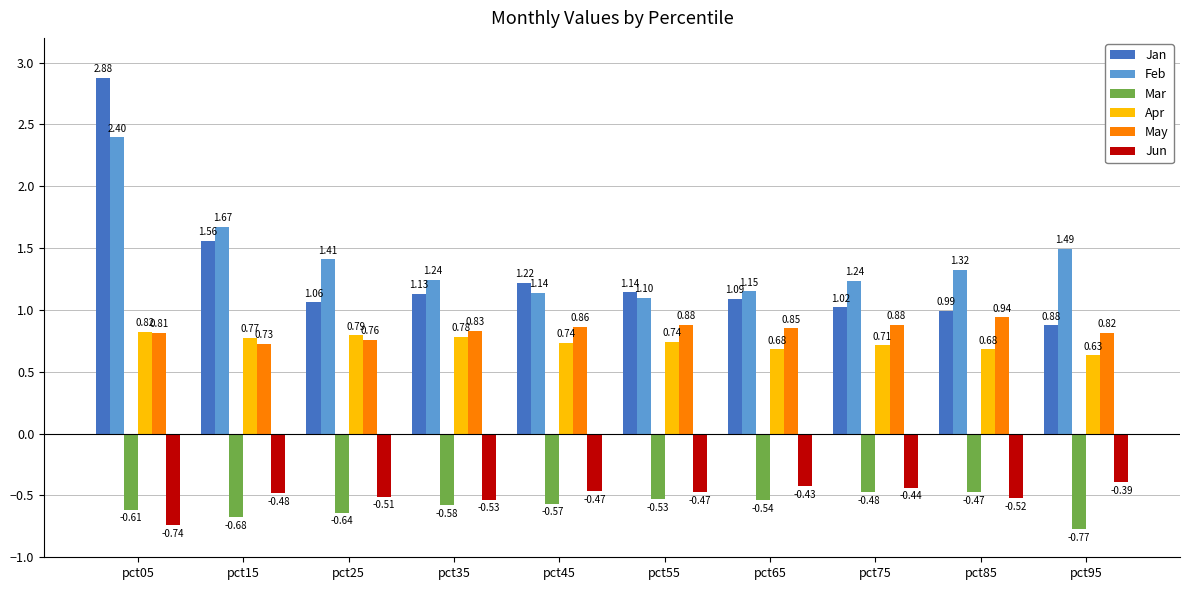

At pct45, list the series in order from smallest to largest.

Mar, Jun, Apr, May, Feb, Jan